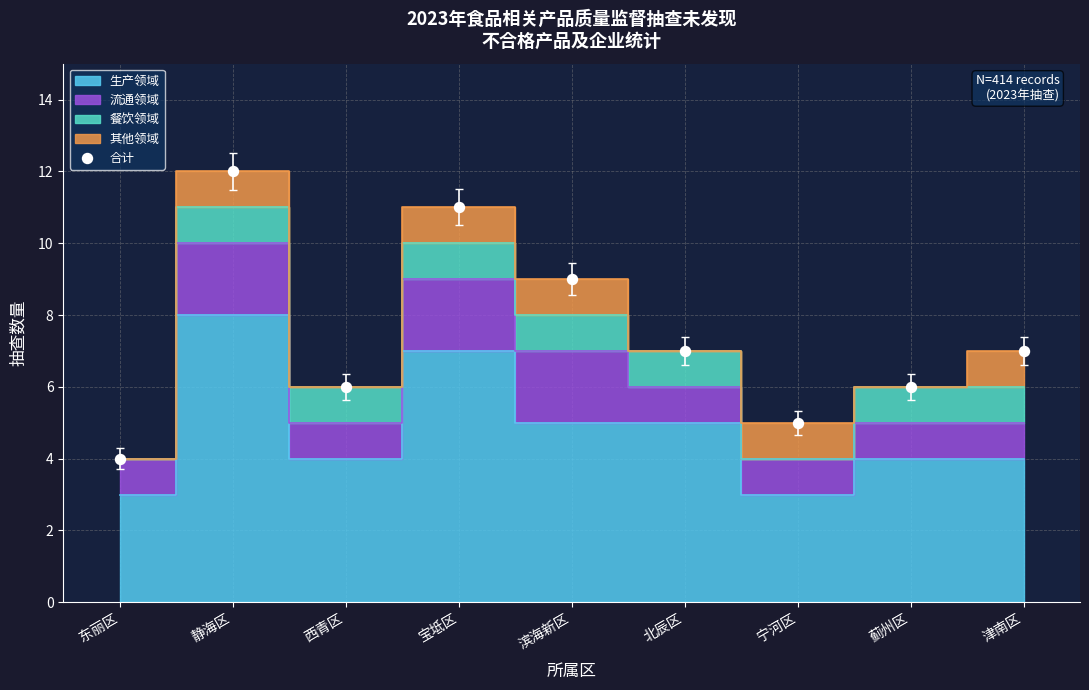

What is the label of the 6th point from the right?

宝坻区